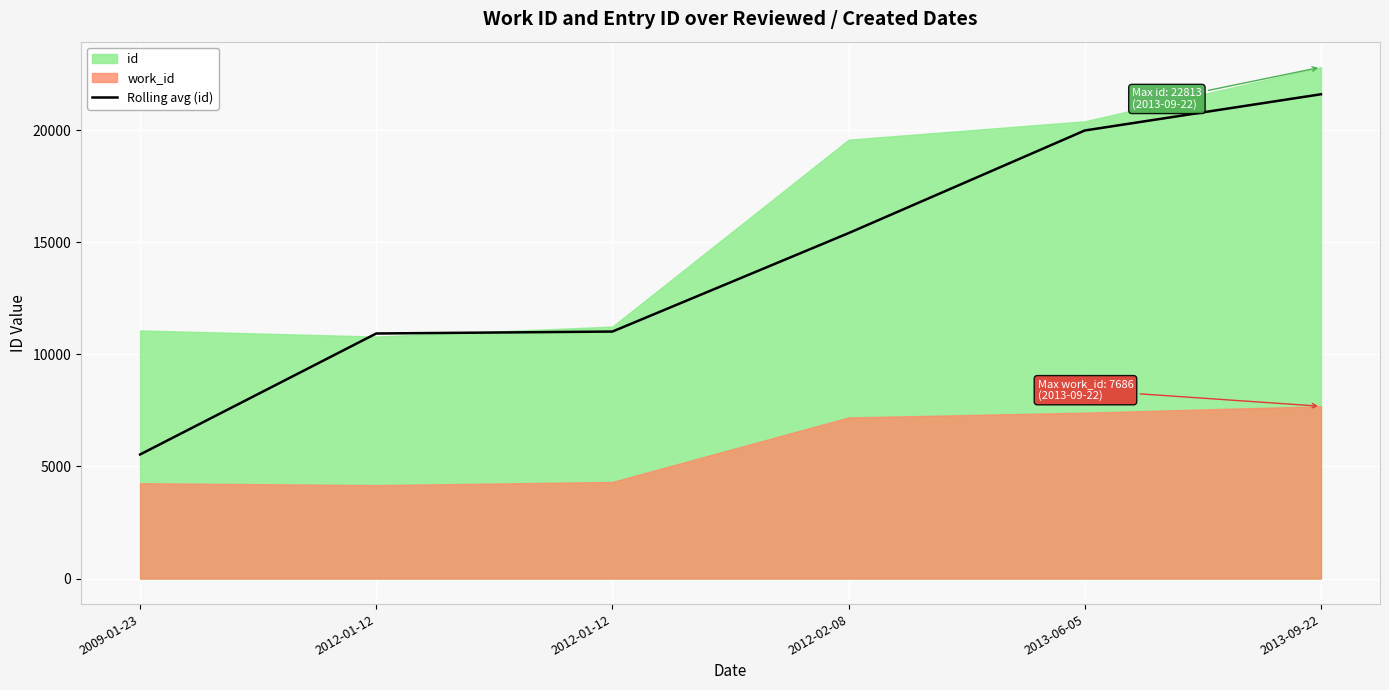

Which category has the highest value across all series?

2013-09-22